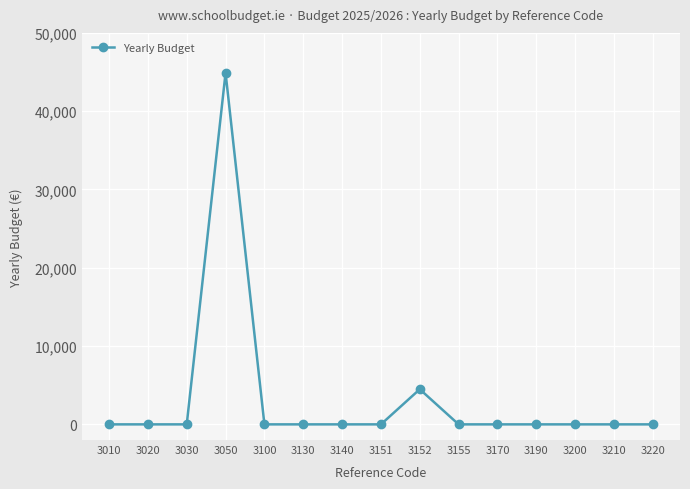

Reading right to left, transcribe all the data shown in this chart.

0.0	0.0	0.0	0.0	0.0	0.0	4486.4	0.0	0.0	0.0	0.0	44900.0	0.0	0.0	0.0